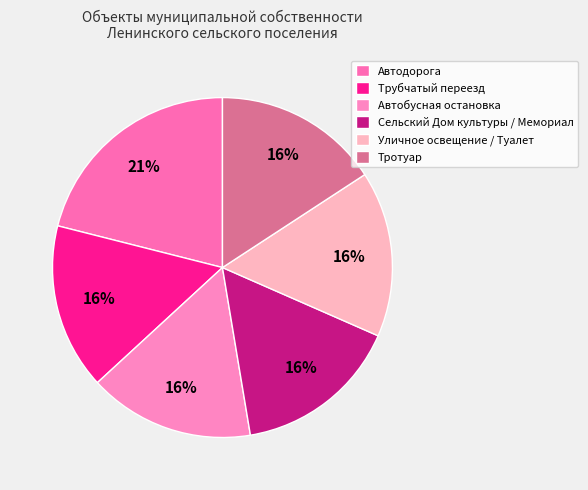

To the nearest percent, what is the difference between the Автобусная остановка and Автодорога slice percentages?

5%